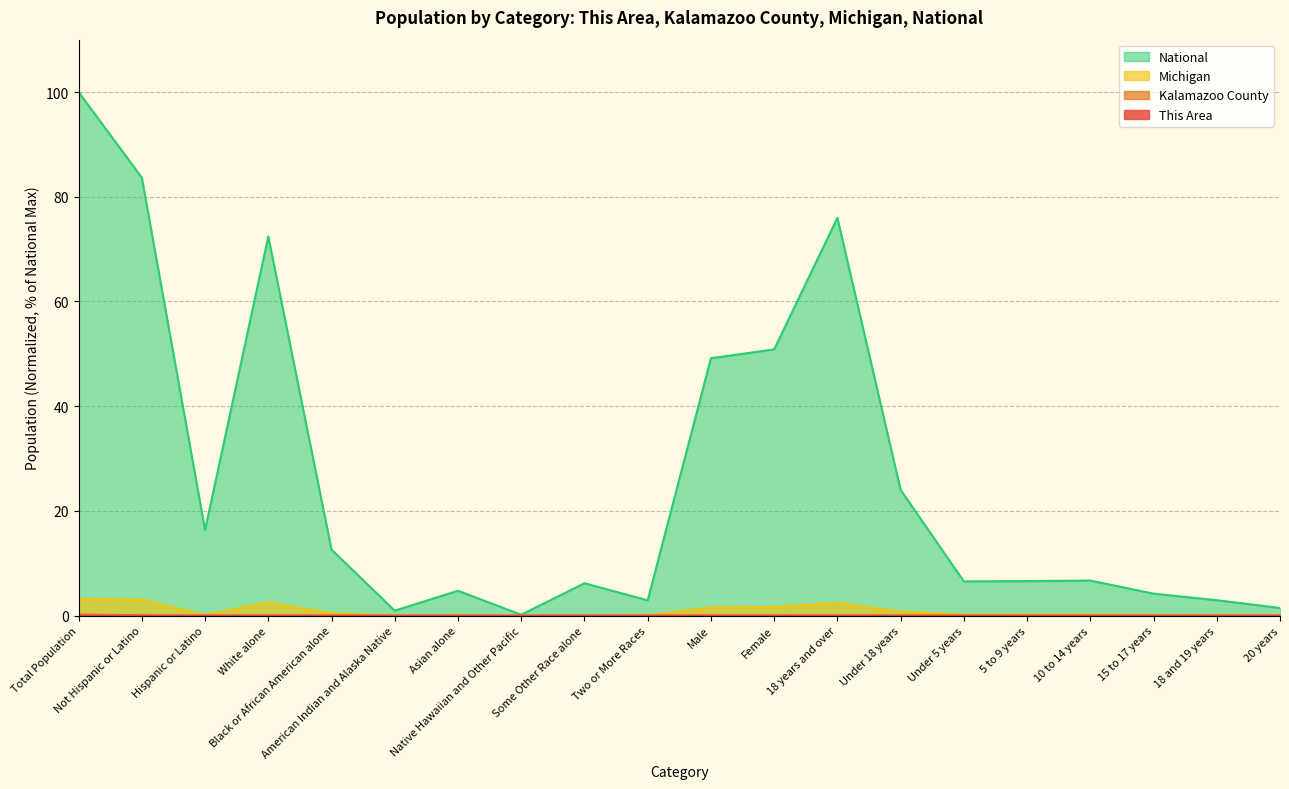

Which series has the largest range (max minus min)?

National